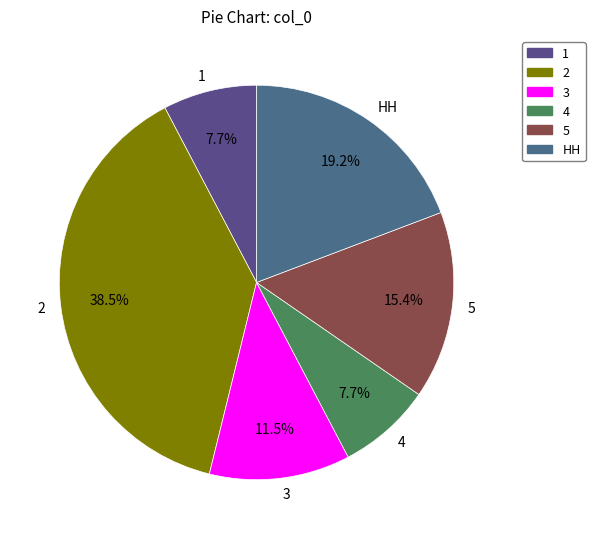

True or false: 5 accounts for 21% of the total.

False